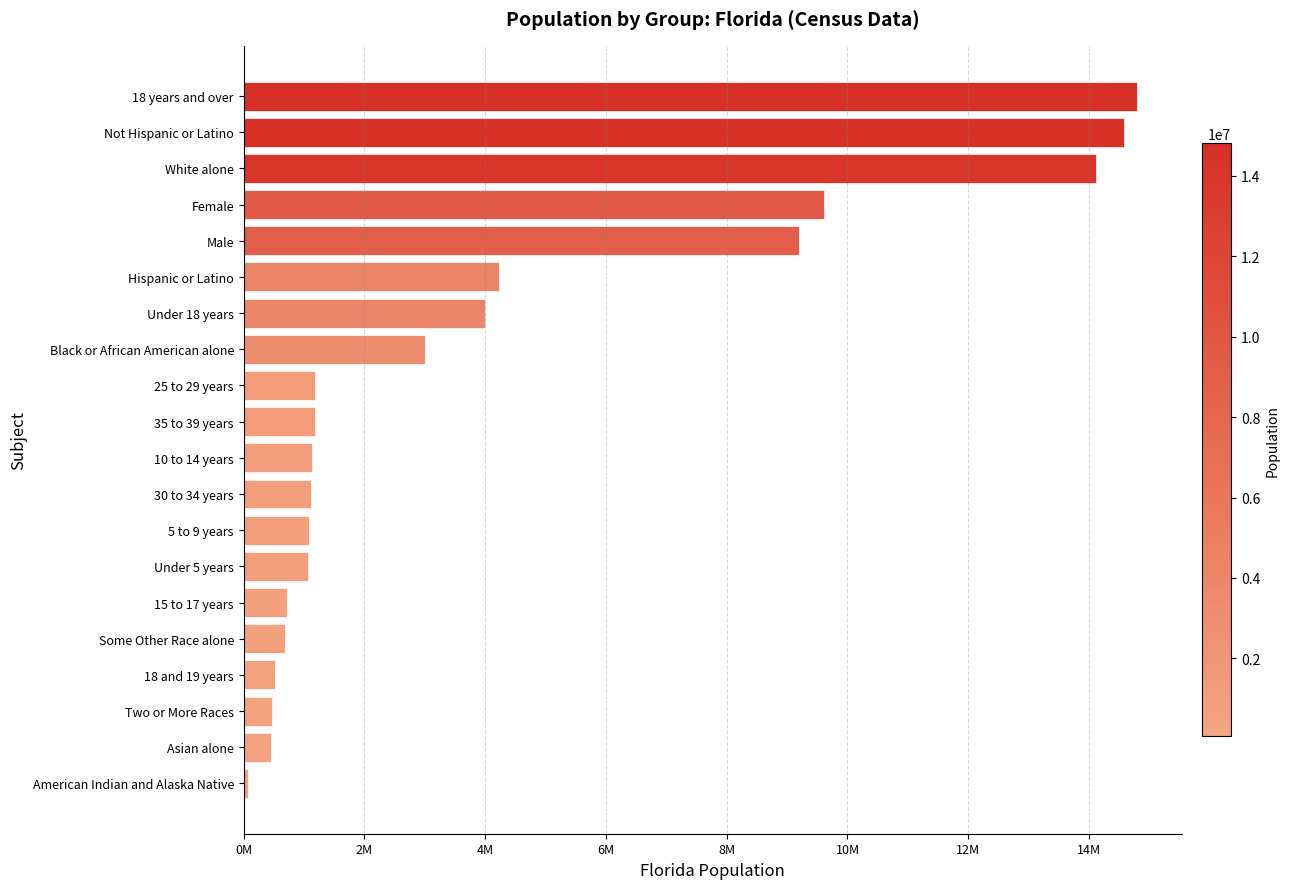

Does the chart contain any negative values?

No